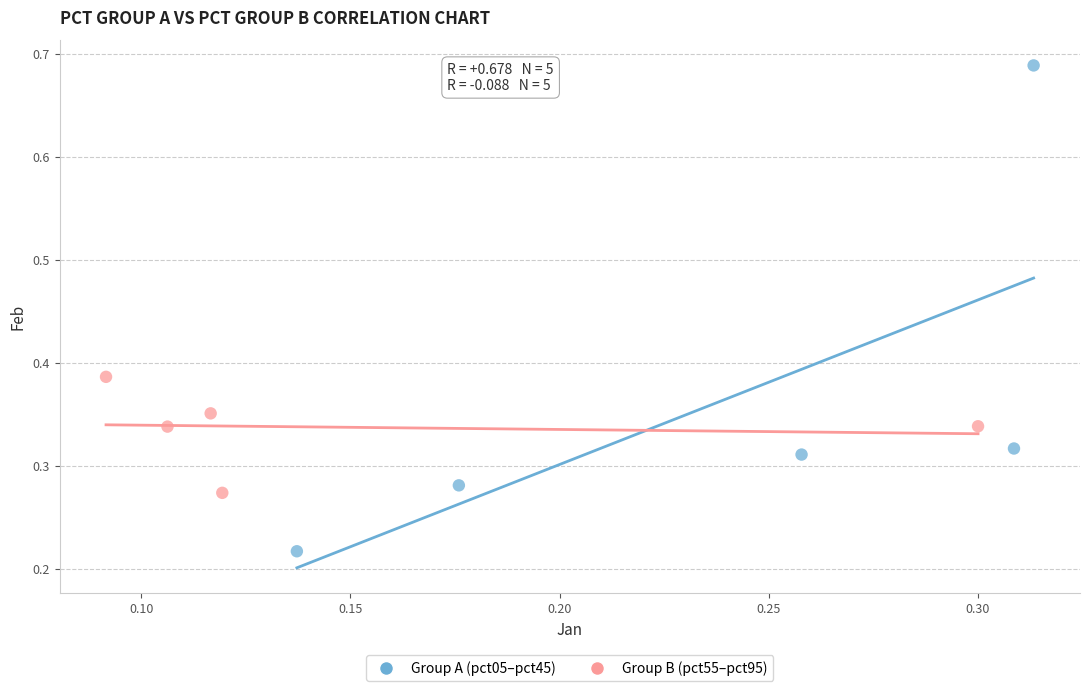

Which series contains the lowest Y value?

Group A (pct05–pct45)